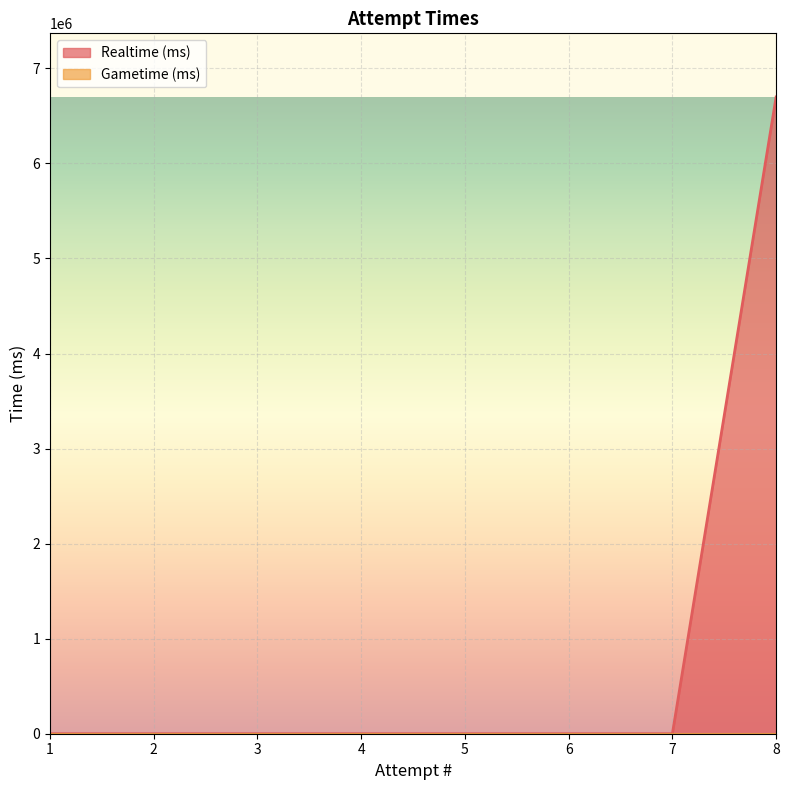

Count the number of categories in the chart.

8